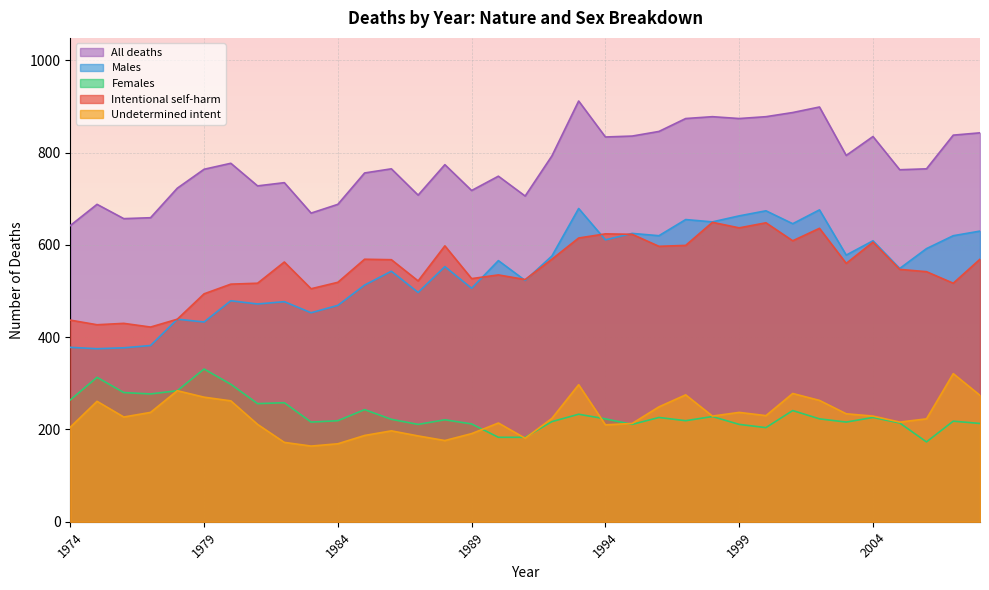

At which category does the chart reach its peak across all series?

1993